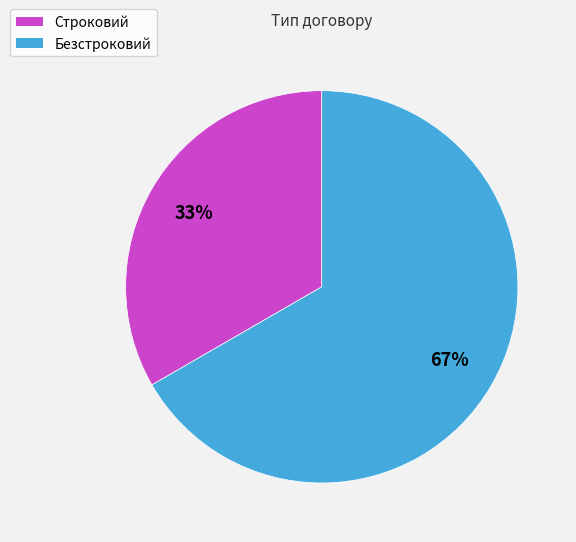

Which category has the biggest portion of the pie?

Безстроковий